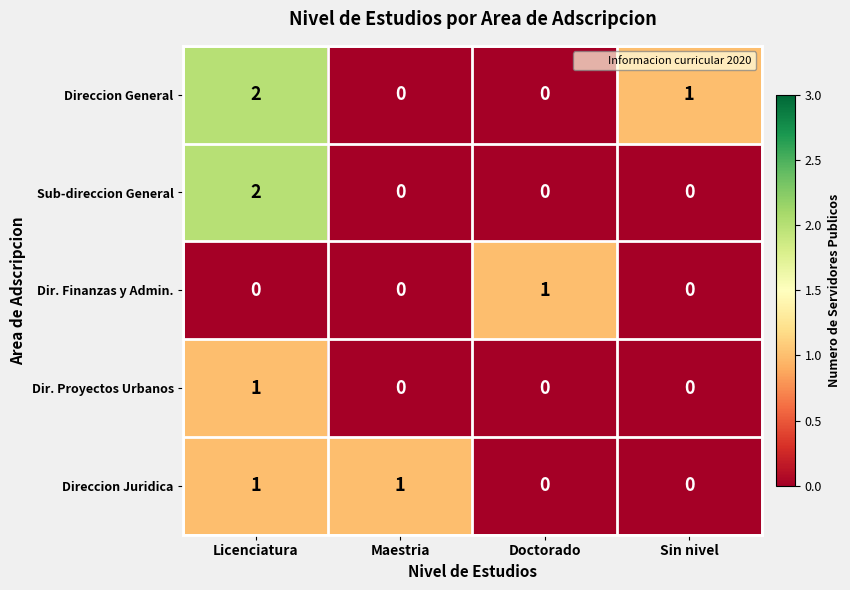

Reading left to right, list all the values displayed in this chart.

Direccion General: Licenciatura=2	Maestria=0	Doctorado=0	Sin nivel=1
Sub-direccion General: Licenciatura=2	Maestria=0	Doctorado=0	Sin nivel=0
Dir. Finanzas y Admin.: Licenciatura=0	Maestria=0	Doctorado=1	Sin nivel=0
Dir. Proyectos Urbanos: Licenciatura=1	Maestria=0	Doctorado=0	Sin nivel=0
Direccion Juridica: Licenciatura=1	Maestria=1	Doctorado=0	Sin nivel=0